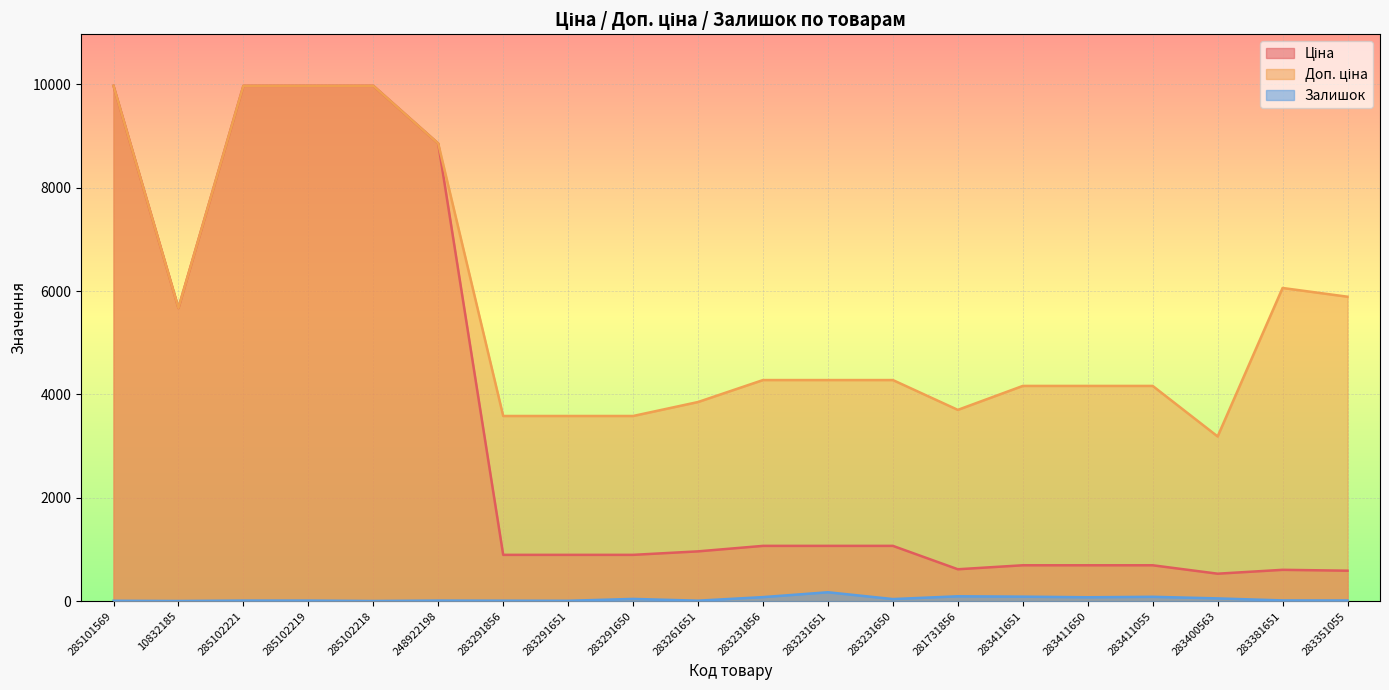

How many distinct data groups are displayed?

3